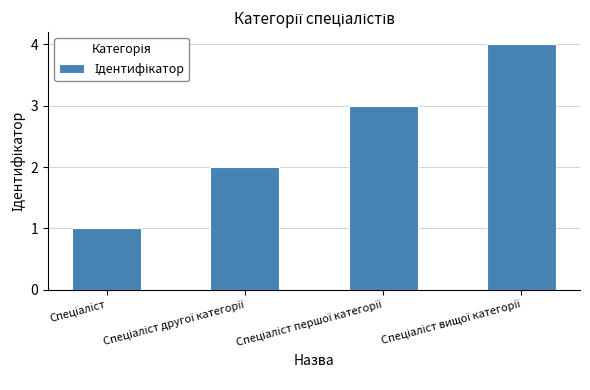

Does the chart contain stacked bars?

No